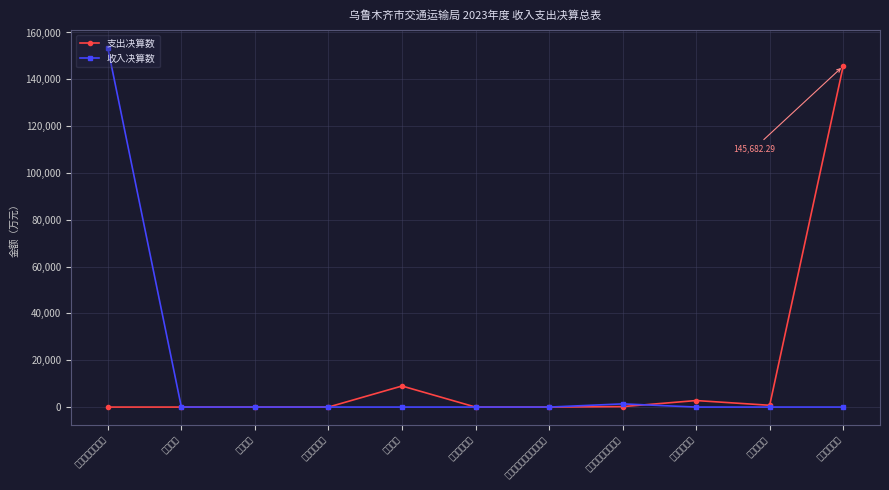

What is the total value across all series at 社会保障和就业支出?

1543.6